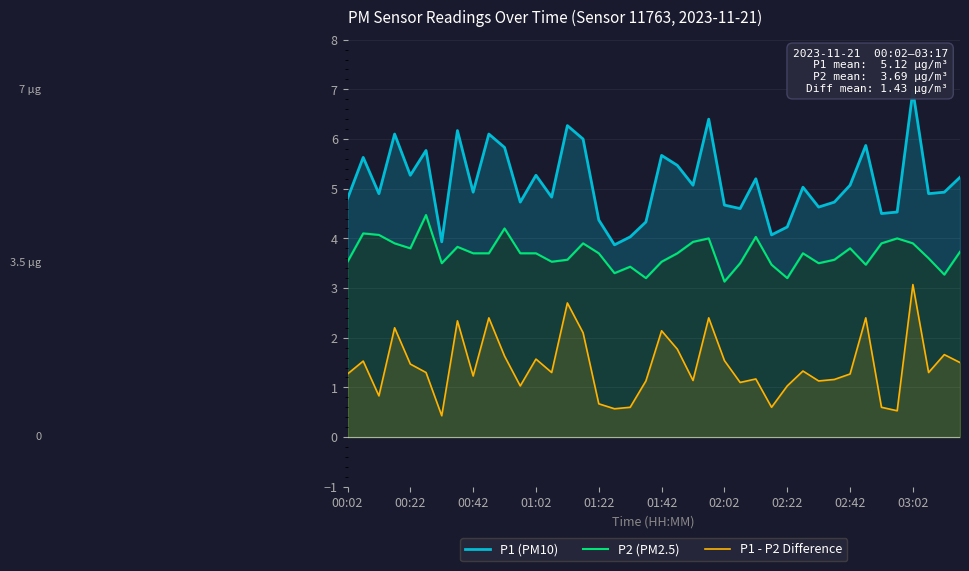

The value of P1 - P2 Difference at 01:42 is 2.8. True or false?

False